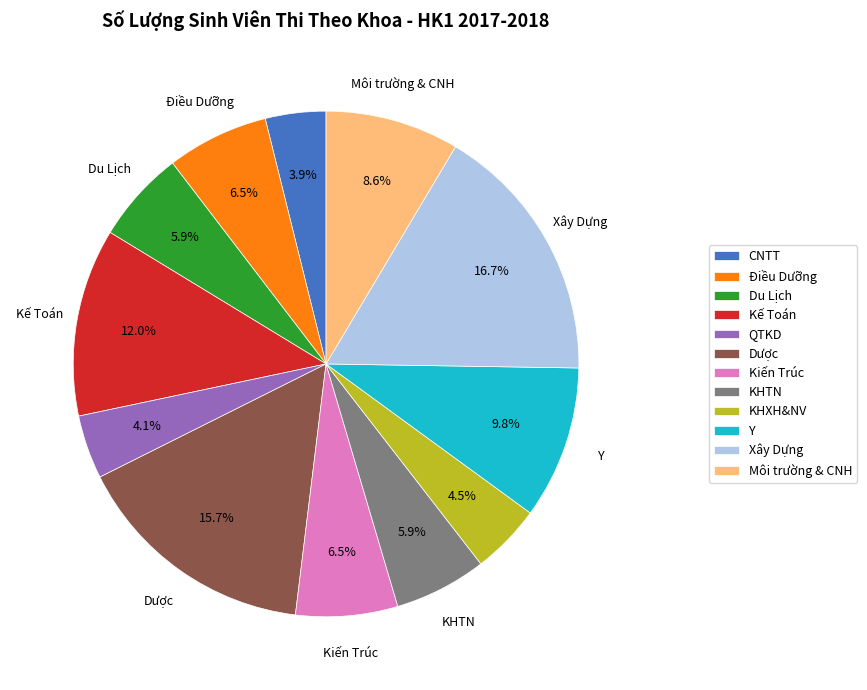

Approximately how many times larger is the value at Kiến Trúc compared to Du Lịch?

1.1